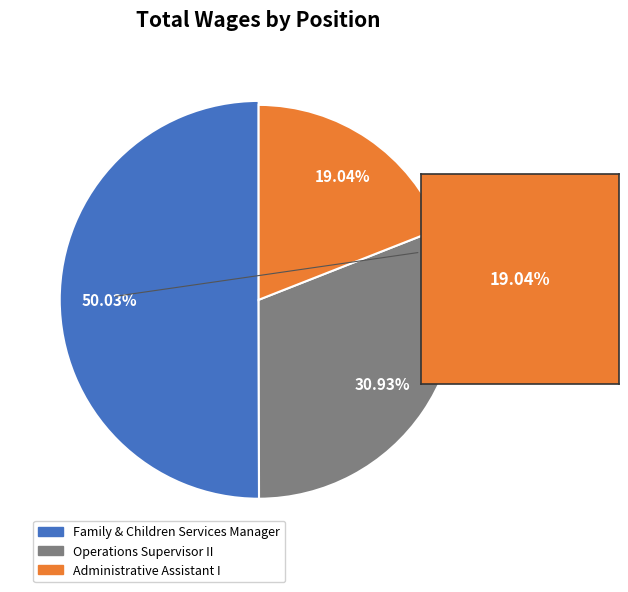

Which category accounts for the majority?

Family & Children Services Manager